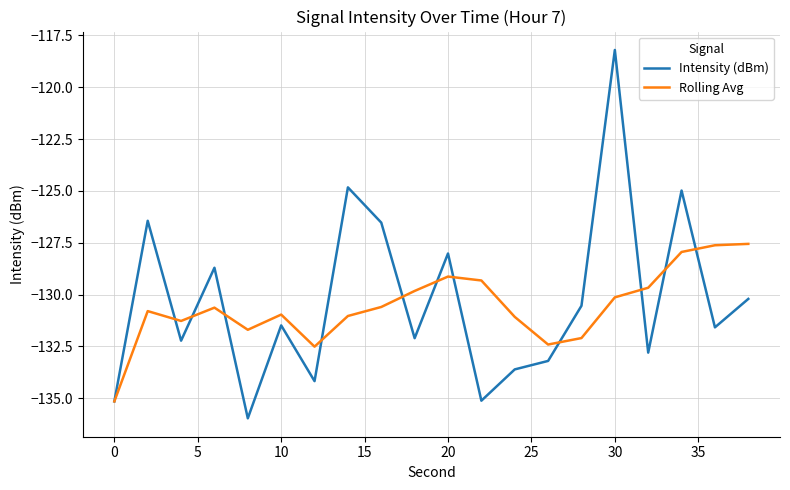

What is the minimum value shown in the chart?

-136.0